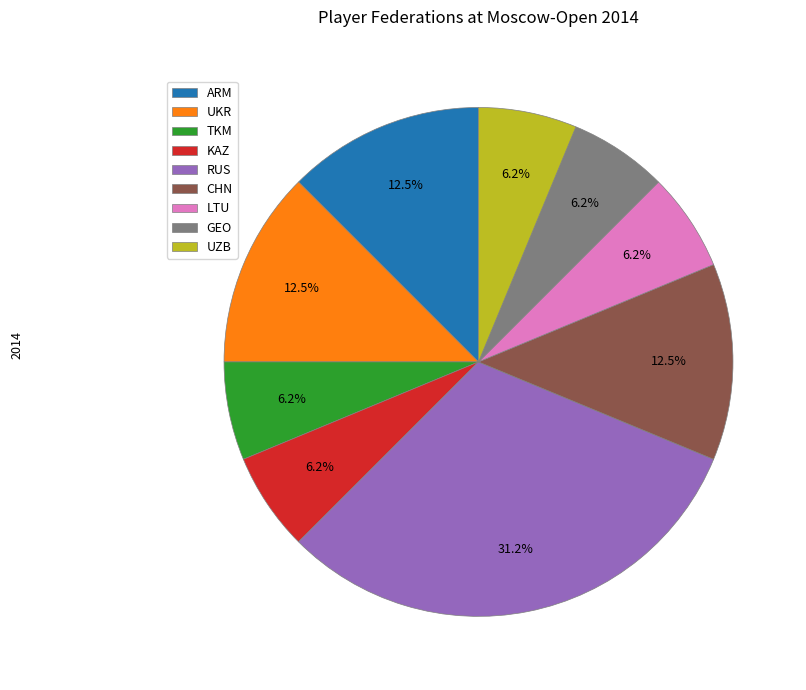

To the nearest percent, what is the difference between the RUS and UKR slice percentages?

19%